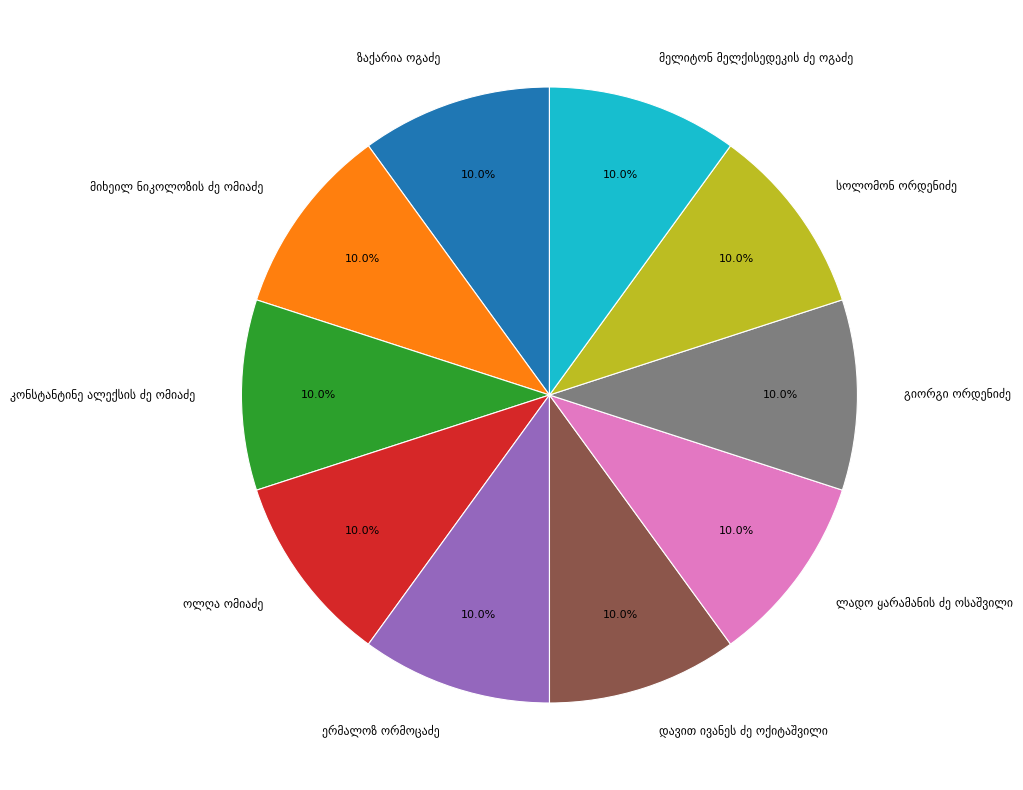

Is there any slice that represents more than half of the pie?

No